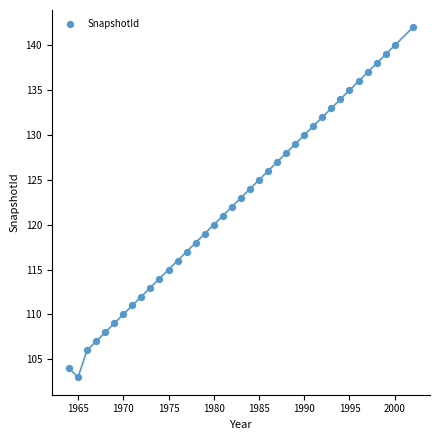

What is the range of Y values (max minus min)?

39